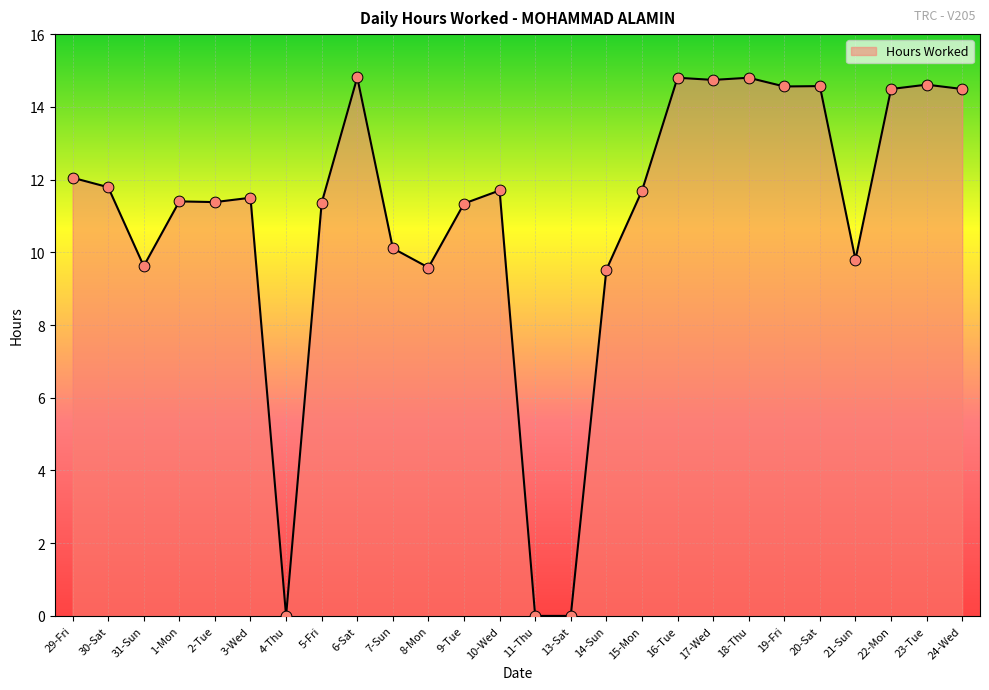

What is the change in value from 1-Mon to 21-Sun?

-1.6